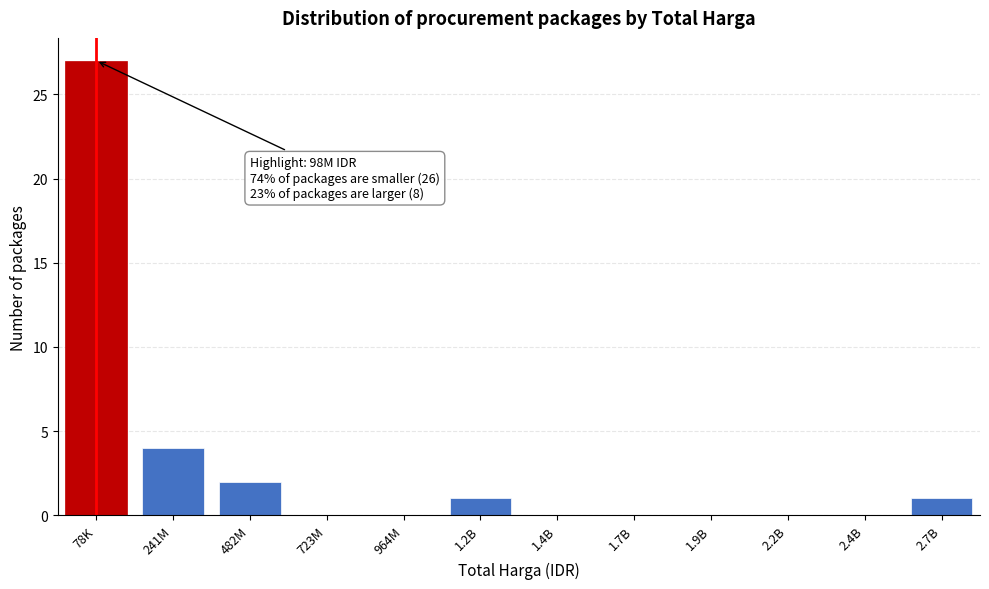

Reading right to left, what are all the values shown in this chart?

2.7B=1	2.4B=0	2.2B=0	1.9B=0	1.7B=0	1.4B=0	1.2B=1	964M=0	723M=0	482M=2	241M=4	78K=27